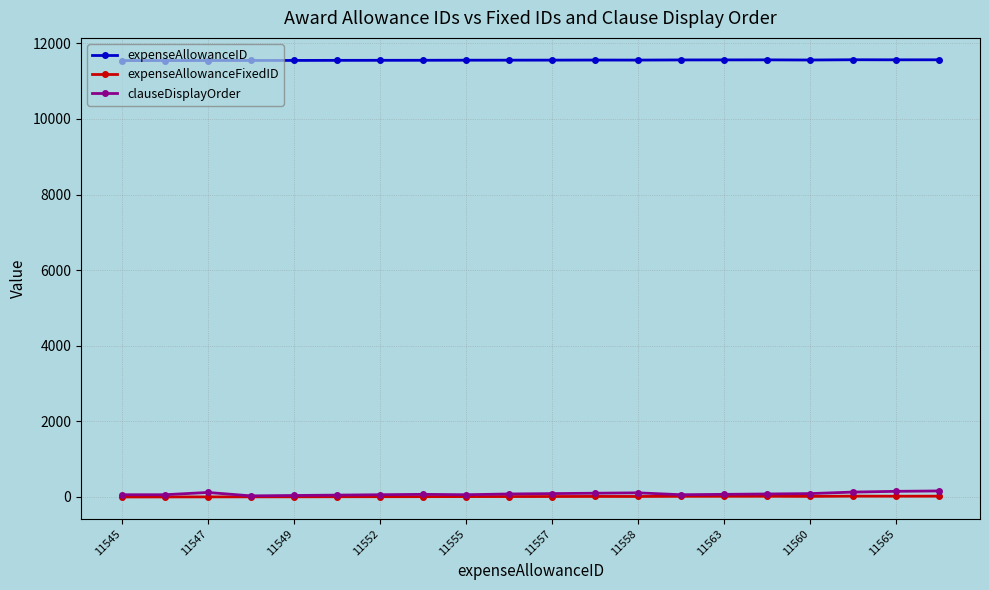

What is the maximum value shown in the chart?

11567